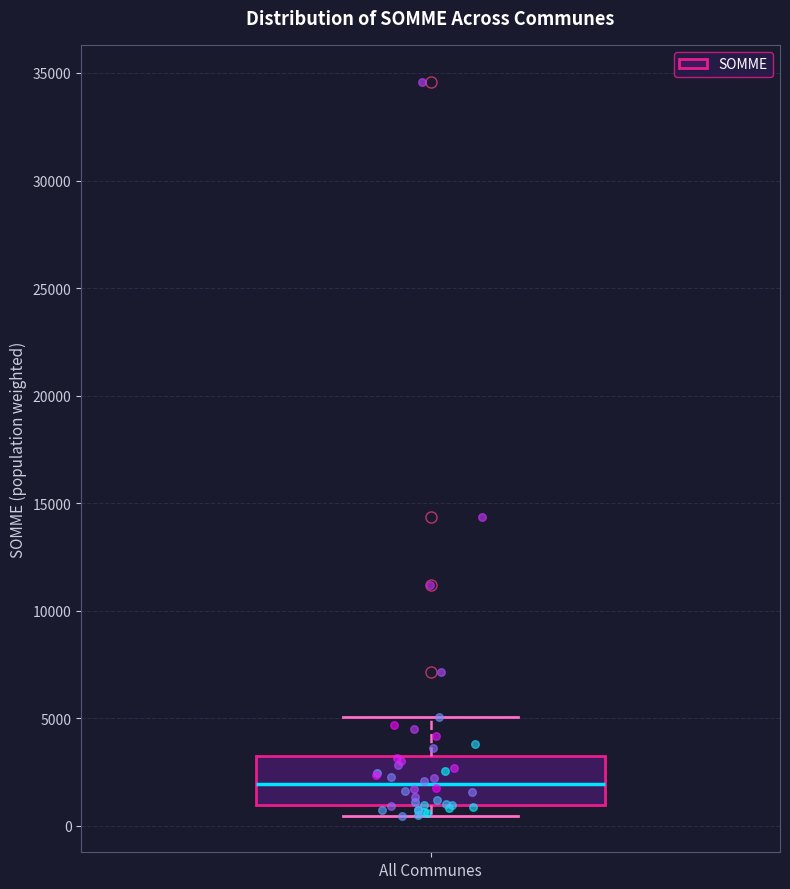

Where does the upper whisker of the box for All Communes end on the y-axis? The values are not printed on the chart, so give them approximately, as read against the axis.

5000